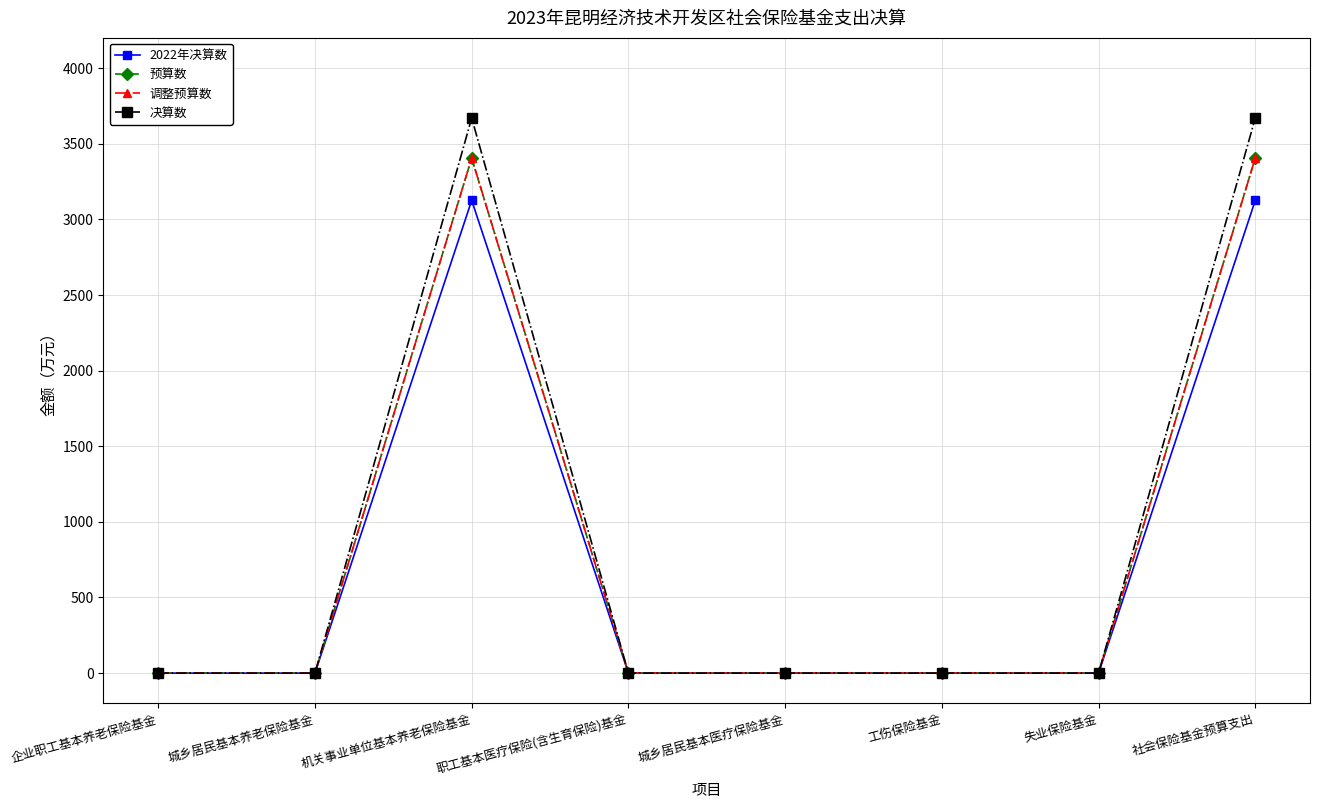

Reading right to left, what are all the values shown in this chart?

2022年决算数: 3125	0	0	0	0	3125	0	0
预算数: 3405	0	0	0	0	3405	0	0
调整预算数: 3405	0	0	0	0	3405	0	0
决算数: 3669	0	0	0	0	3669	0	0